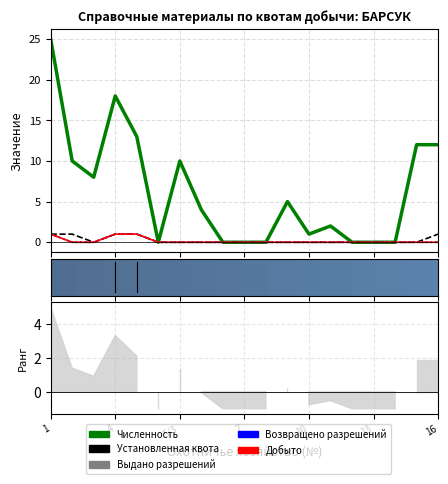

Is it true that Возвращено разрешений equals 0 at 12?

True